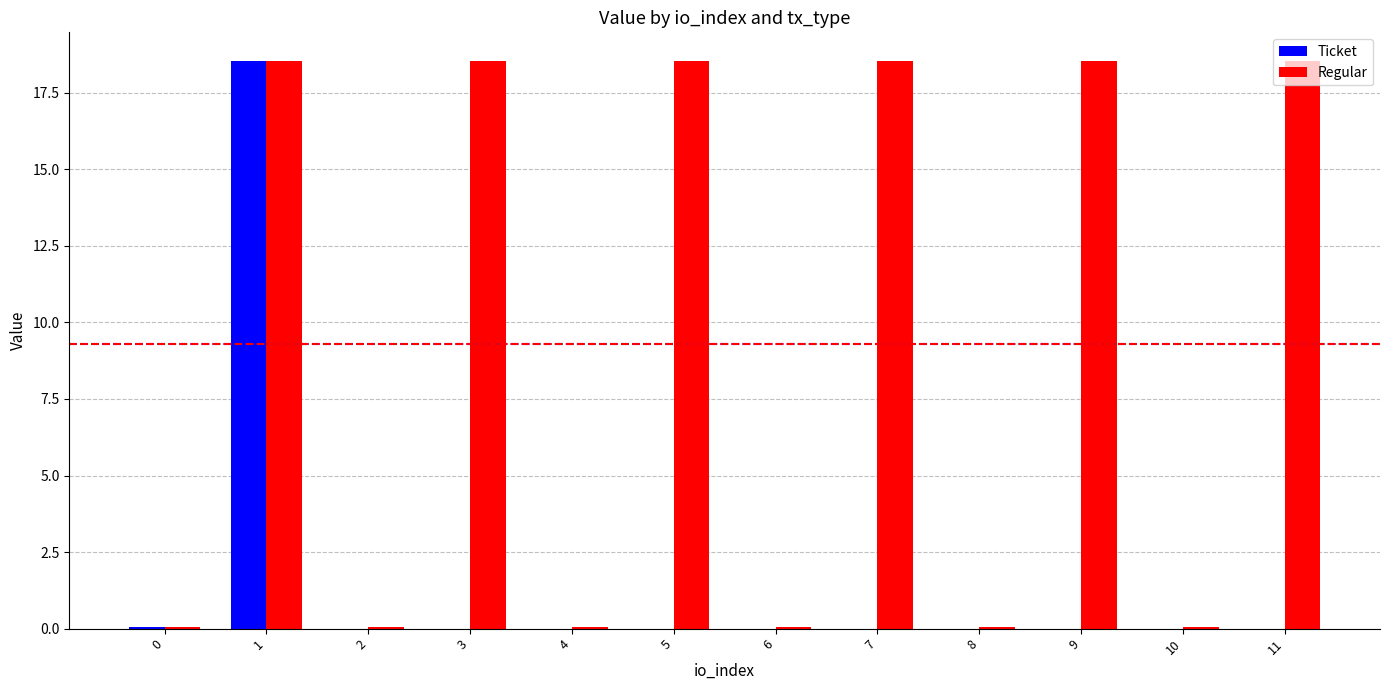

True or false: Regular has a value of 0.0 at 10.

True